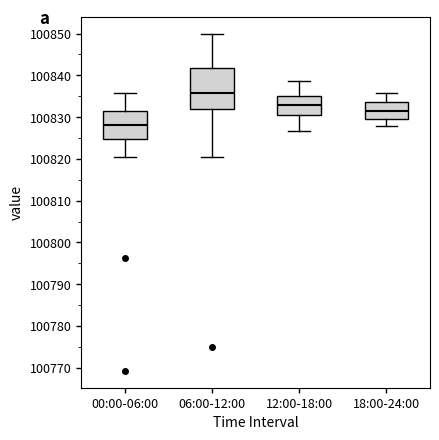

Which box has the highest median line?

06:00-12:00